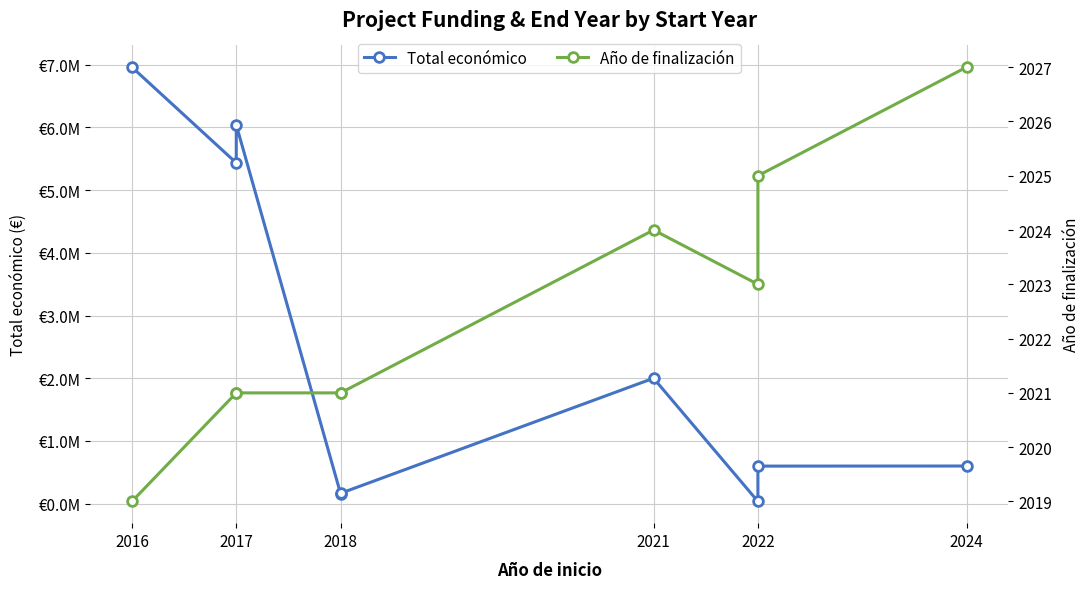

How many interior local valleys does the Total económico series have?

3